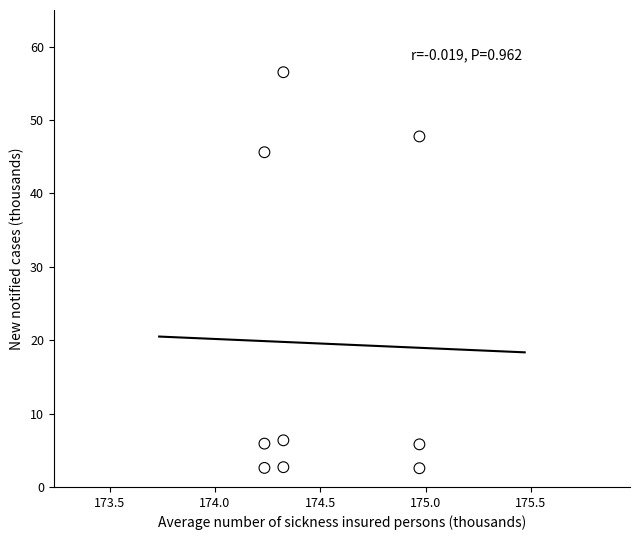

What is the range of X values (max minus min)?

0.7